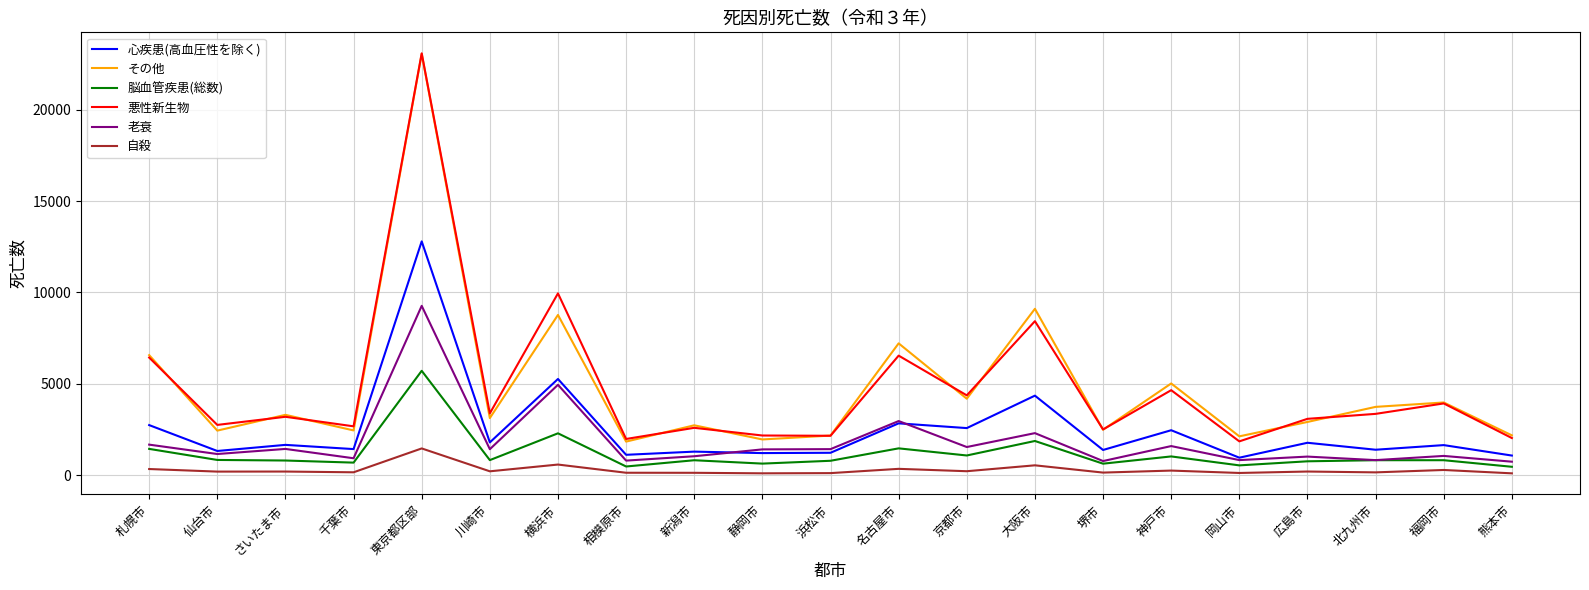

What value does the 悪性新生物 series have at 名古屋市, to the nearest 50?

6550